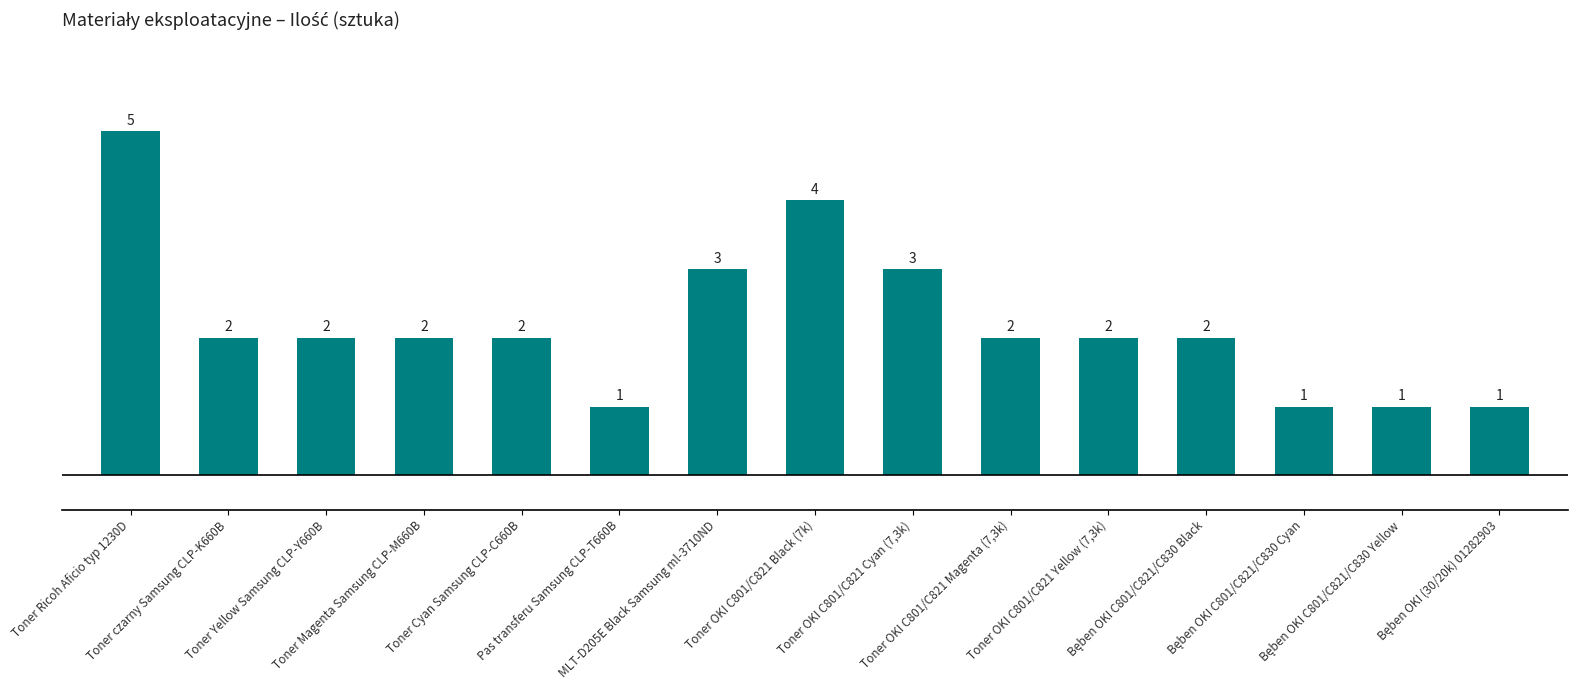

Reading right to left, list all the values displayed in this chart.

1	1	1	2	2	2	3	4	3	1	2	2	2	2	5